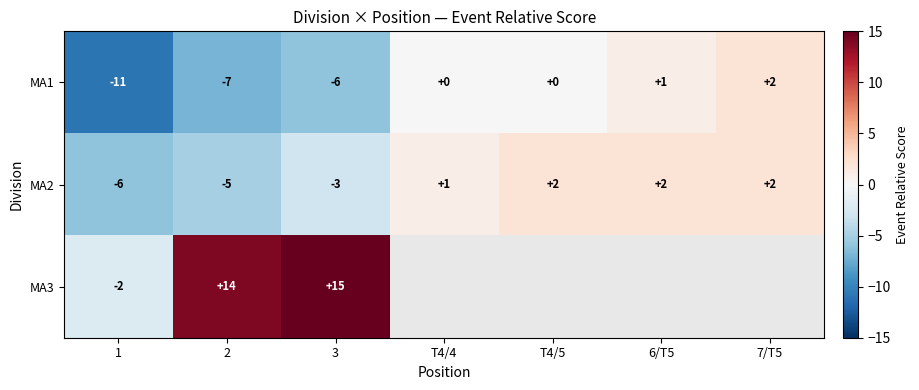

Is it true that MA1 equals 3.2 at 7/T5?

False